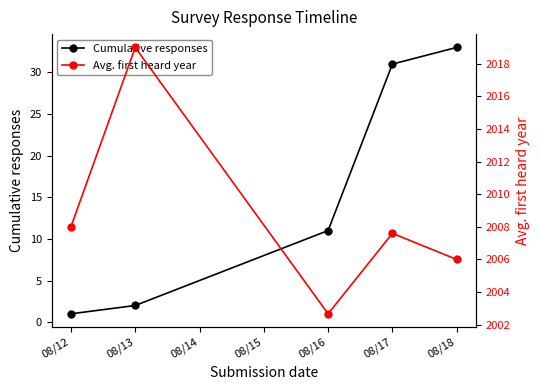

Which has a higher value, 08/12 or 08/13?

08/13